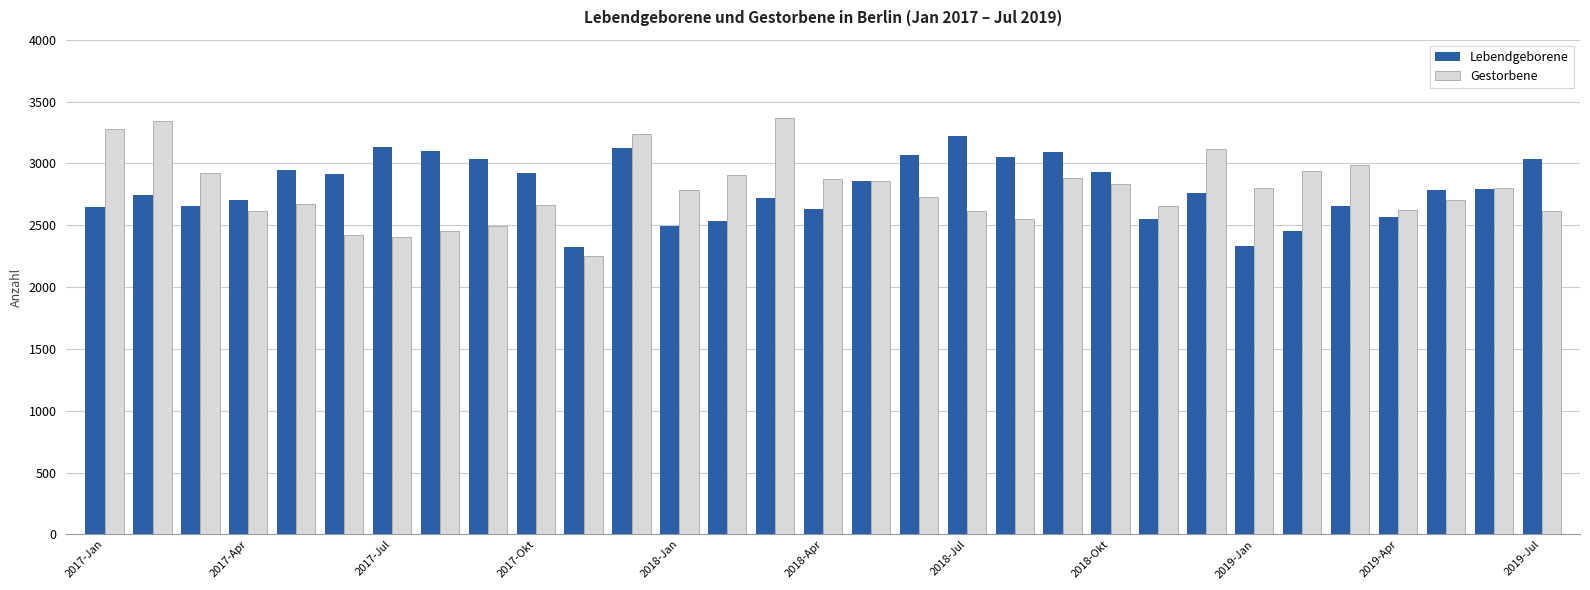

What is the difference between the second highest and second lowest values in the Gestorbene series?

944